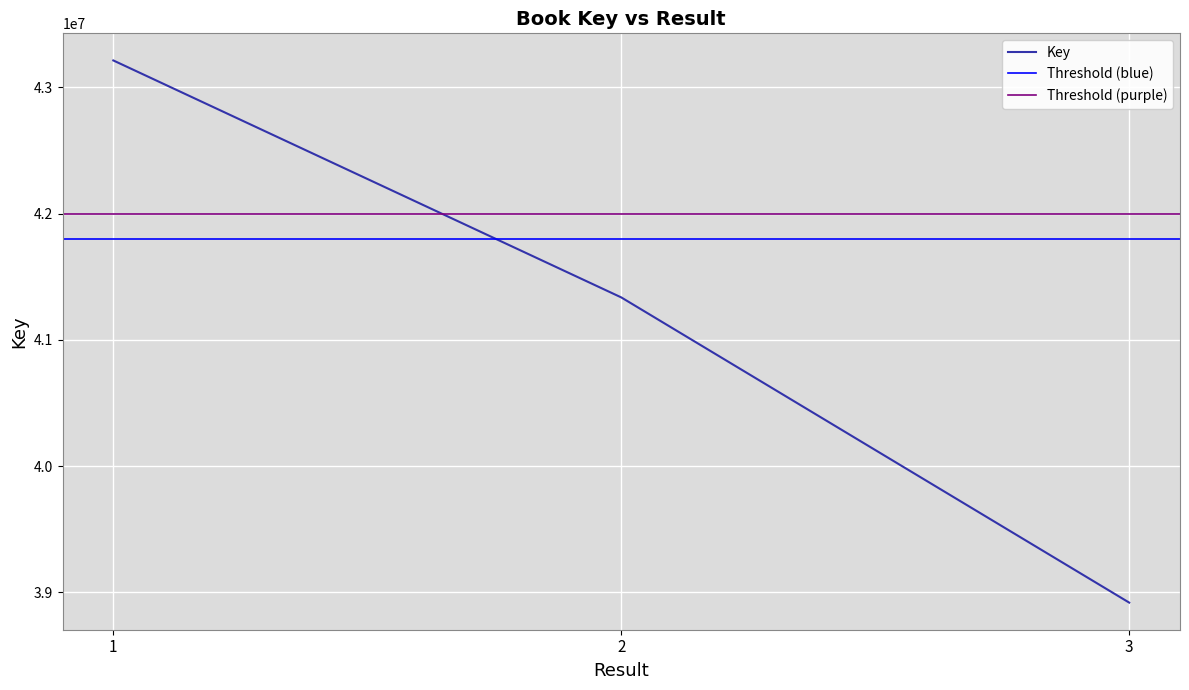

The value of Key at 1 is 29130010. True or false?

False